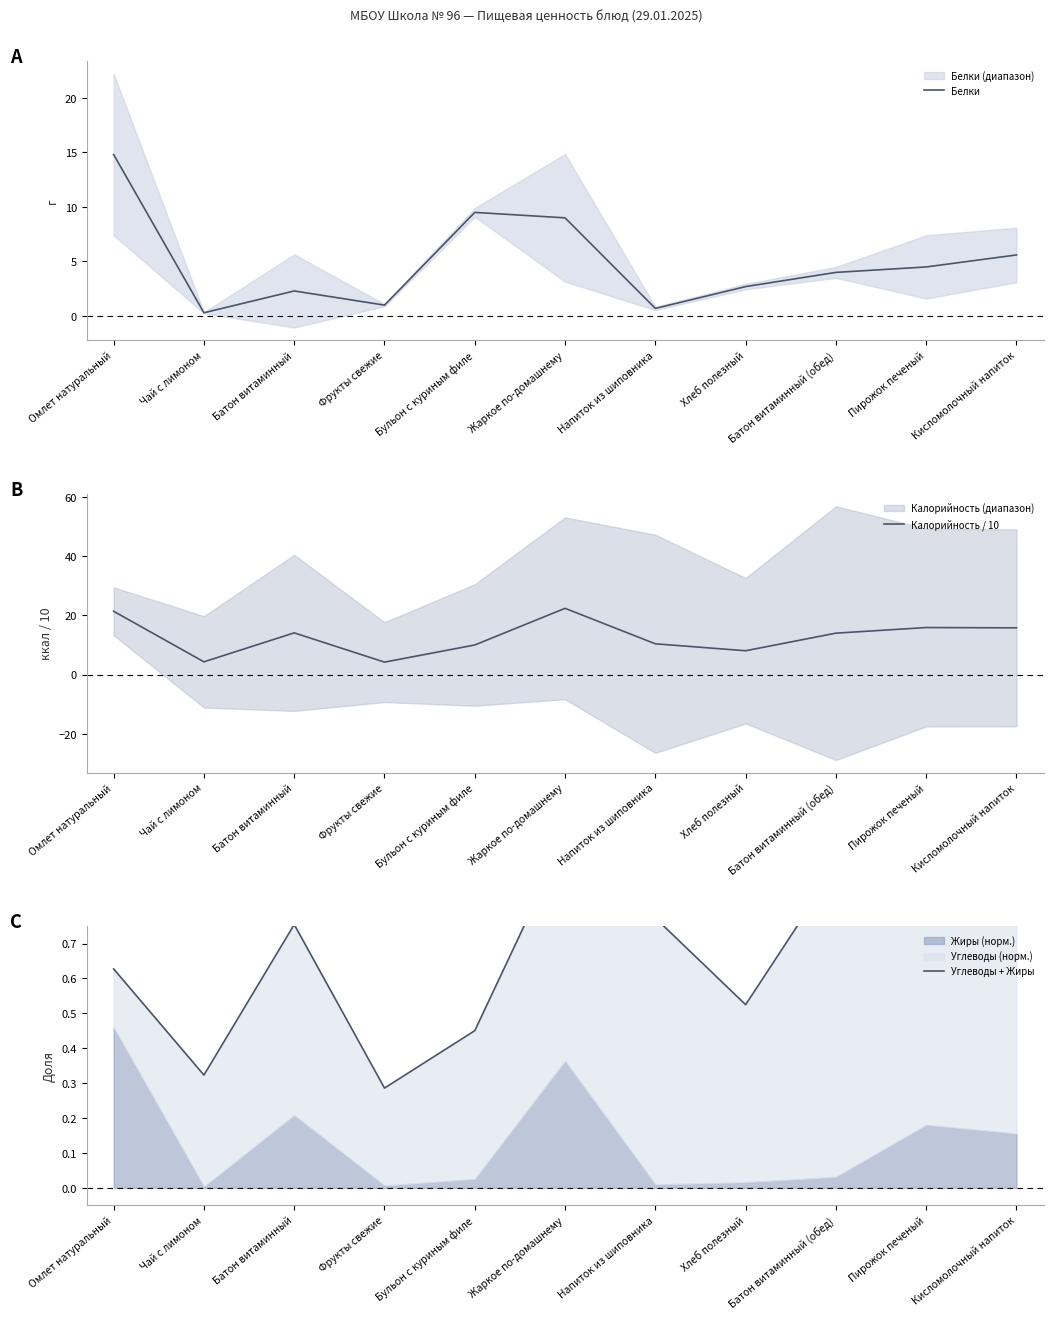

What is the difference between the maximum and minimum values in the Калорийность / 10 series?

18.2